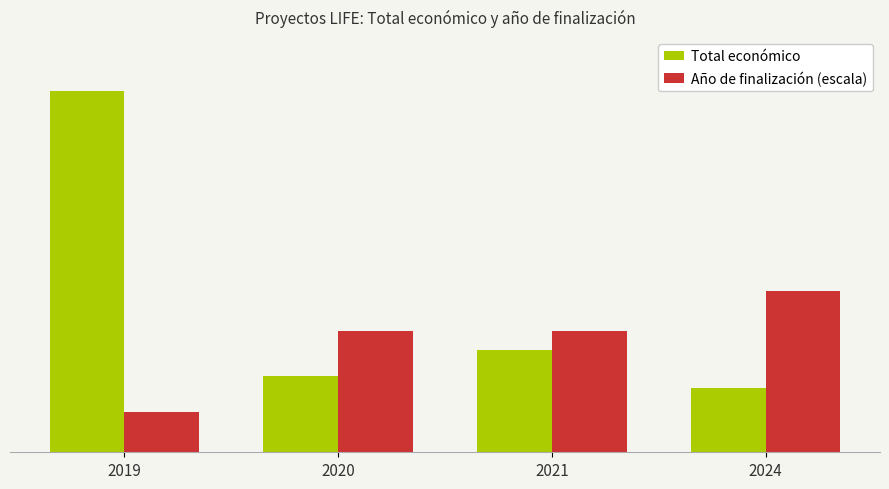

What are all the series names shown in the legend?

Total económico, Año de finalización (escala)